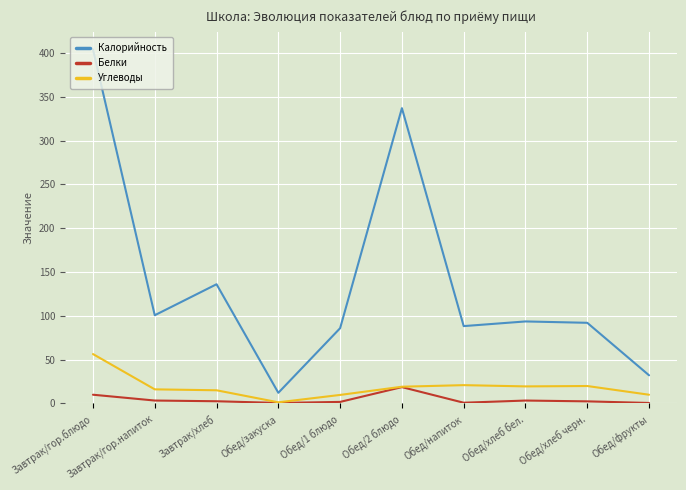

What is the difference between the highest and lowest values at Обед/2 блюдо?

318.6